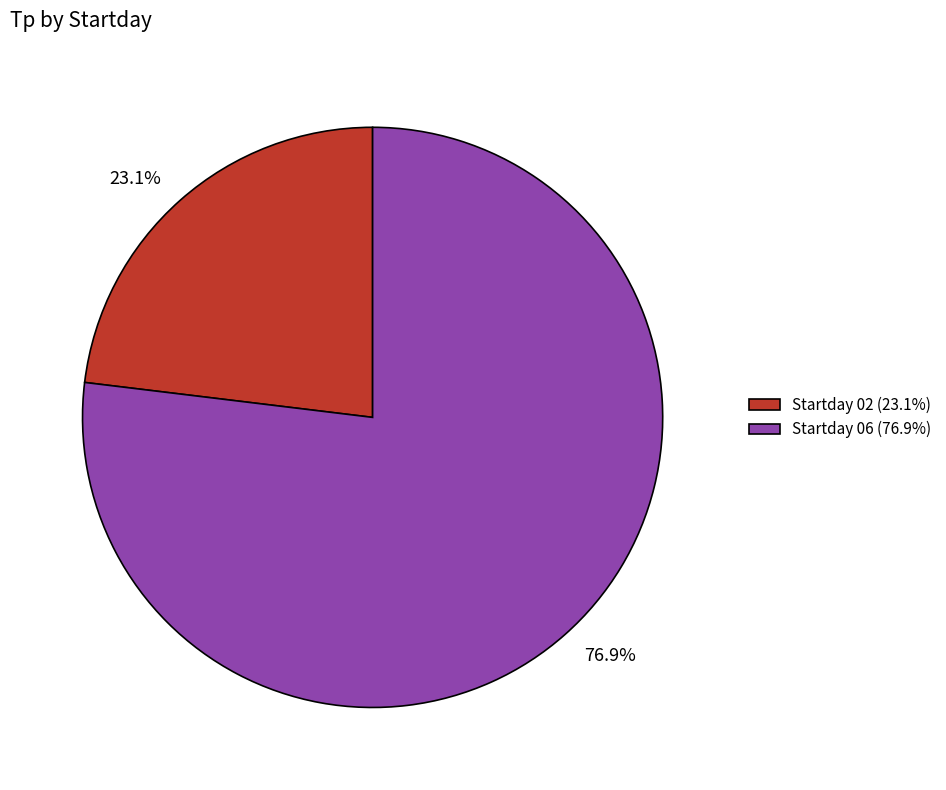

How many slices are in this pie chart?

2